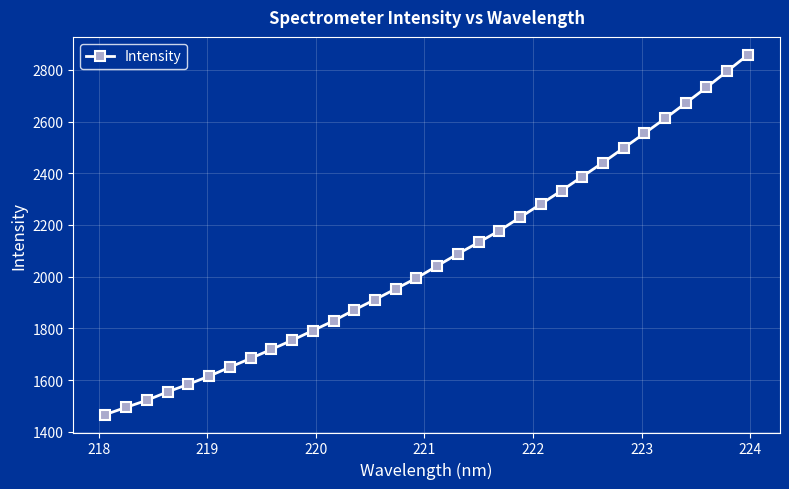

What is the value of the 14th point from the left?

1911.7